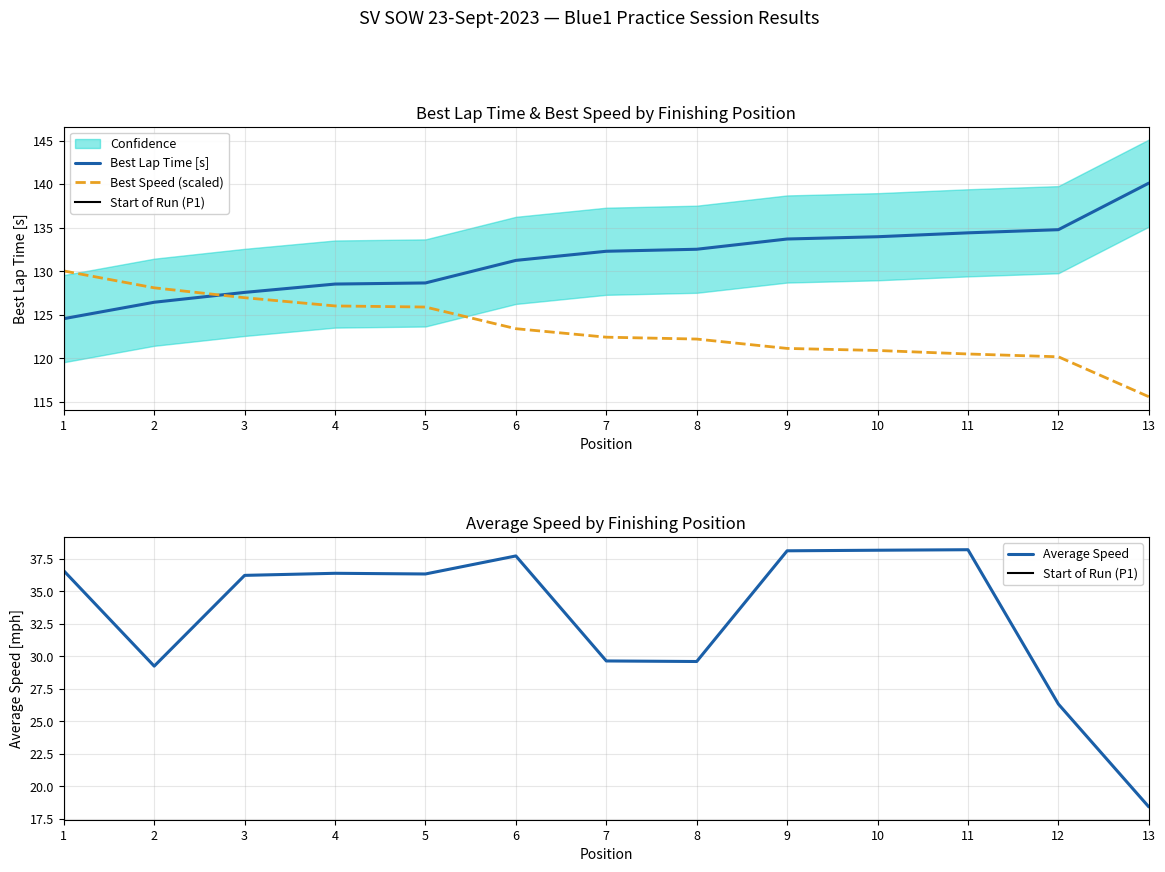

The Best Speed (scaled) series shows 59.4 at 13. True or false?

False